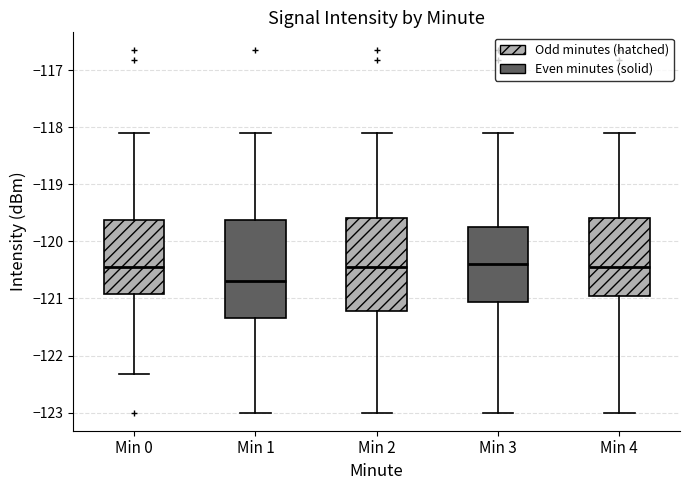

Where is the lower edge of the box for Min 0 on the y-axis? The values are not printed on the chart, so give them approximately, as read against the axis.

-120.9